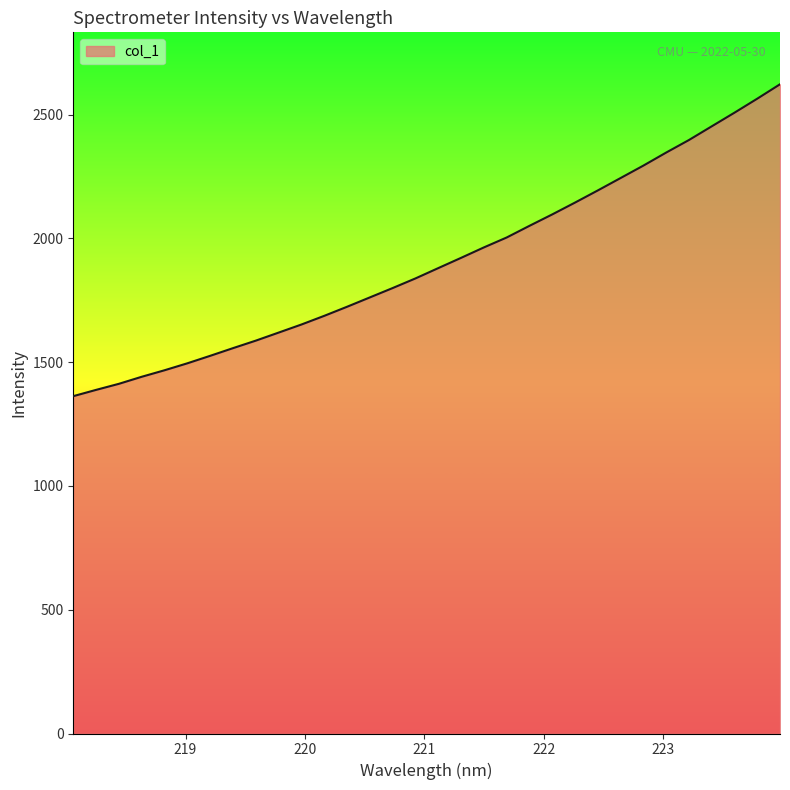

What is the greatest value displayed?

2623.0